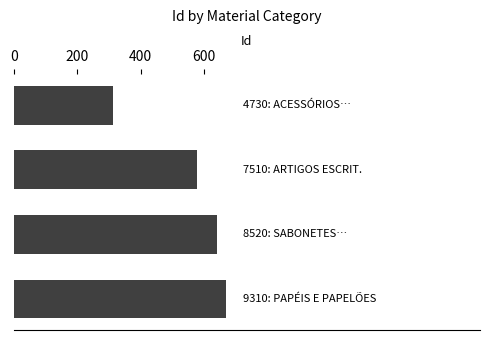

What is the smallest value displayed?

313